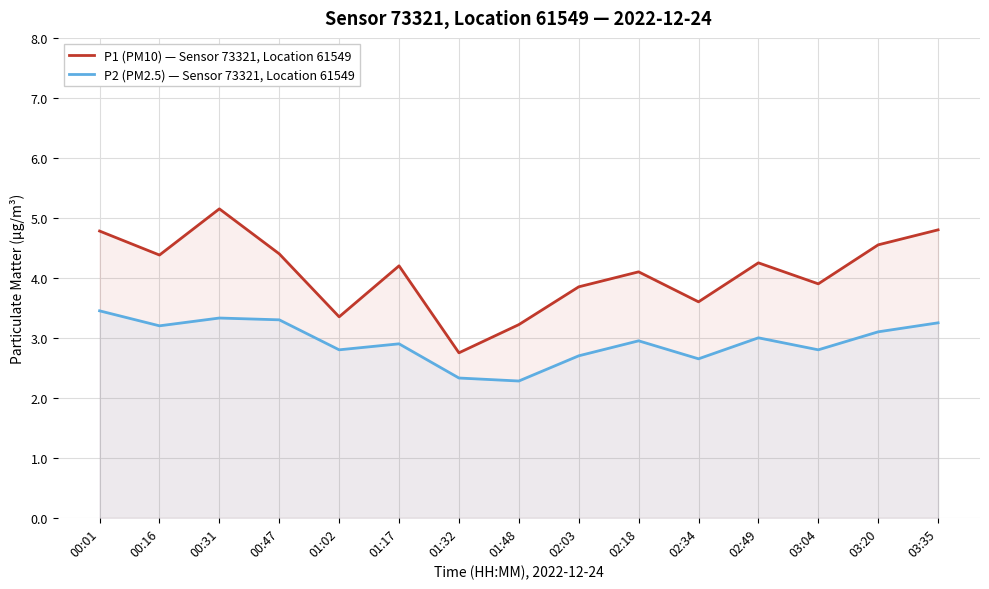

What is the highest value of the P1 (PM10) — Sensor 73321, Location 61549 series?

5.2